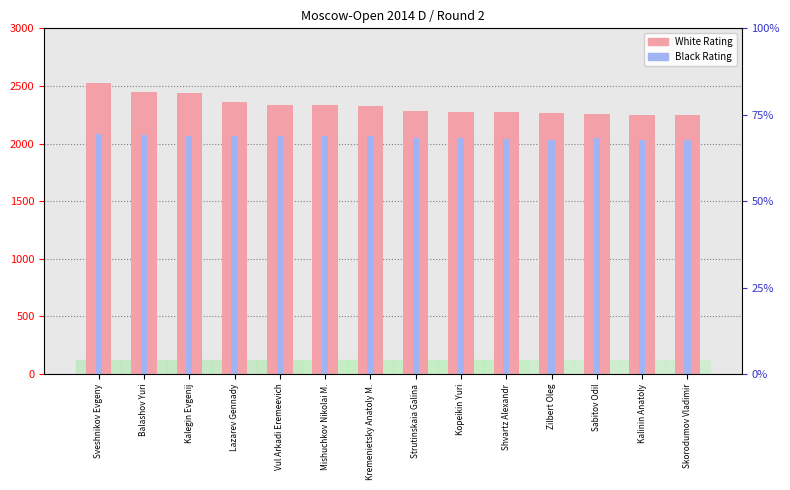

What is the greatest value displayed?

2528